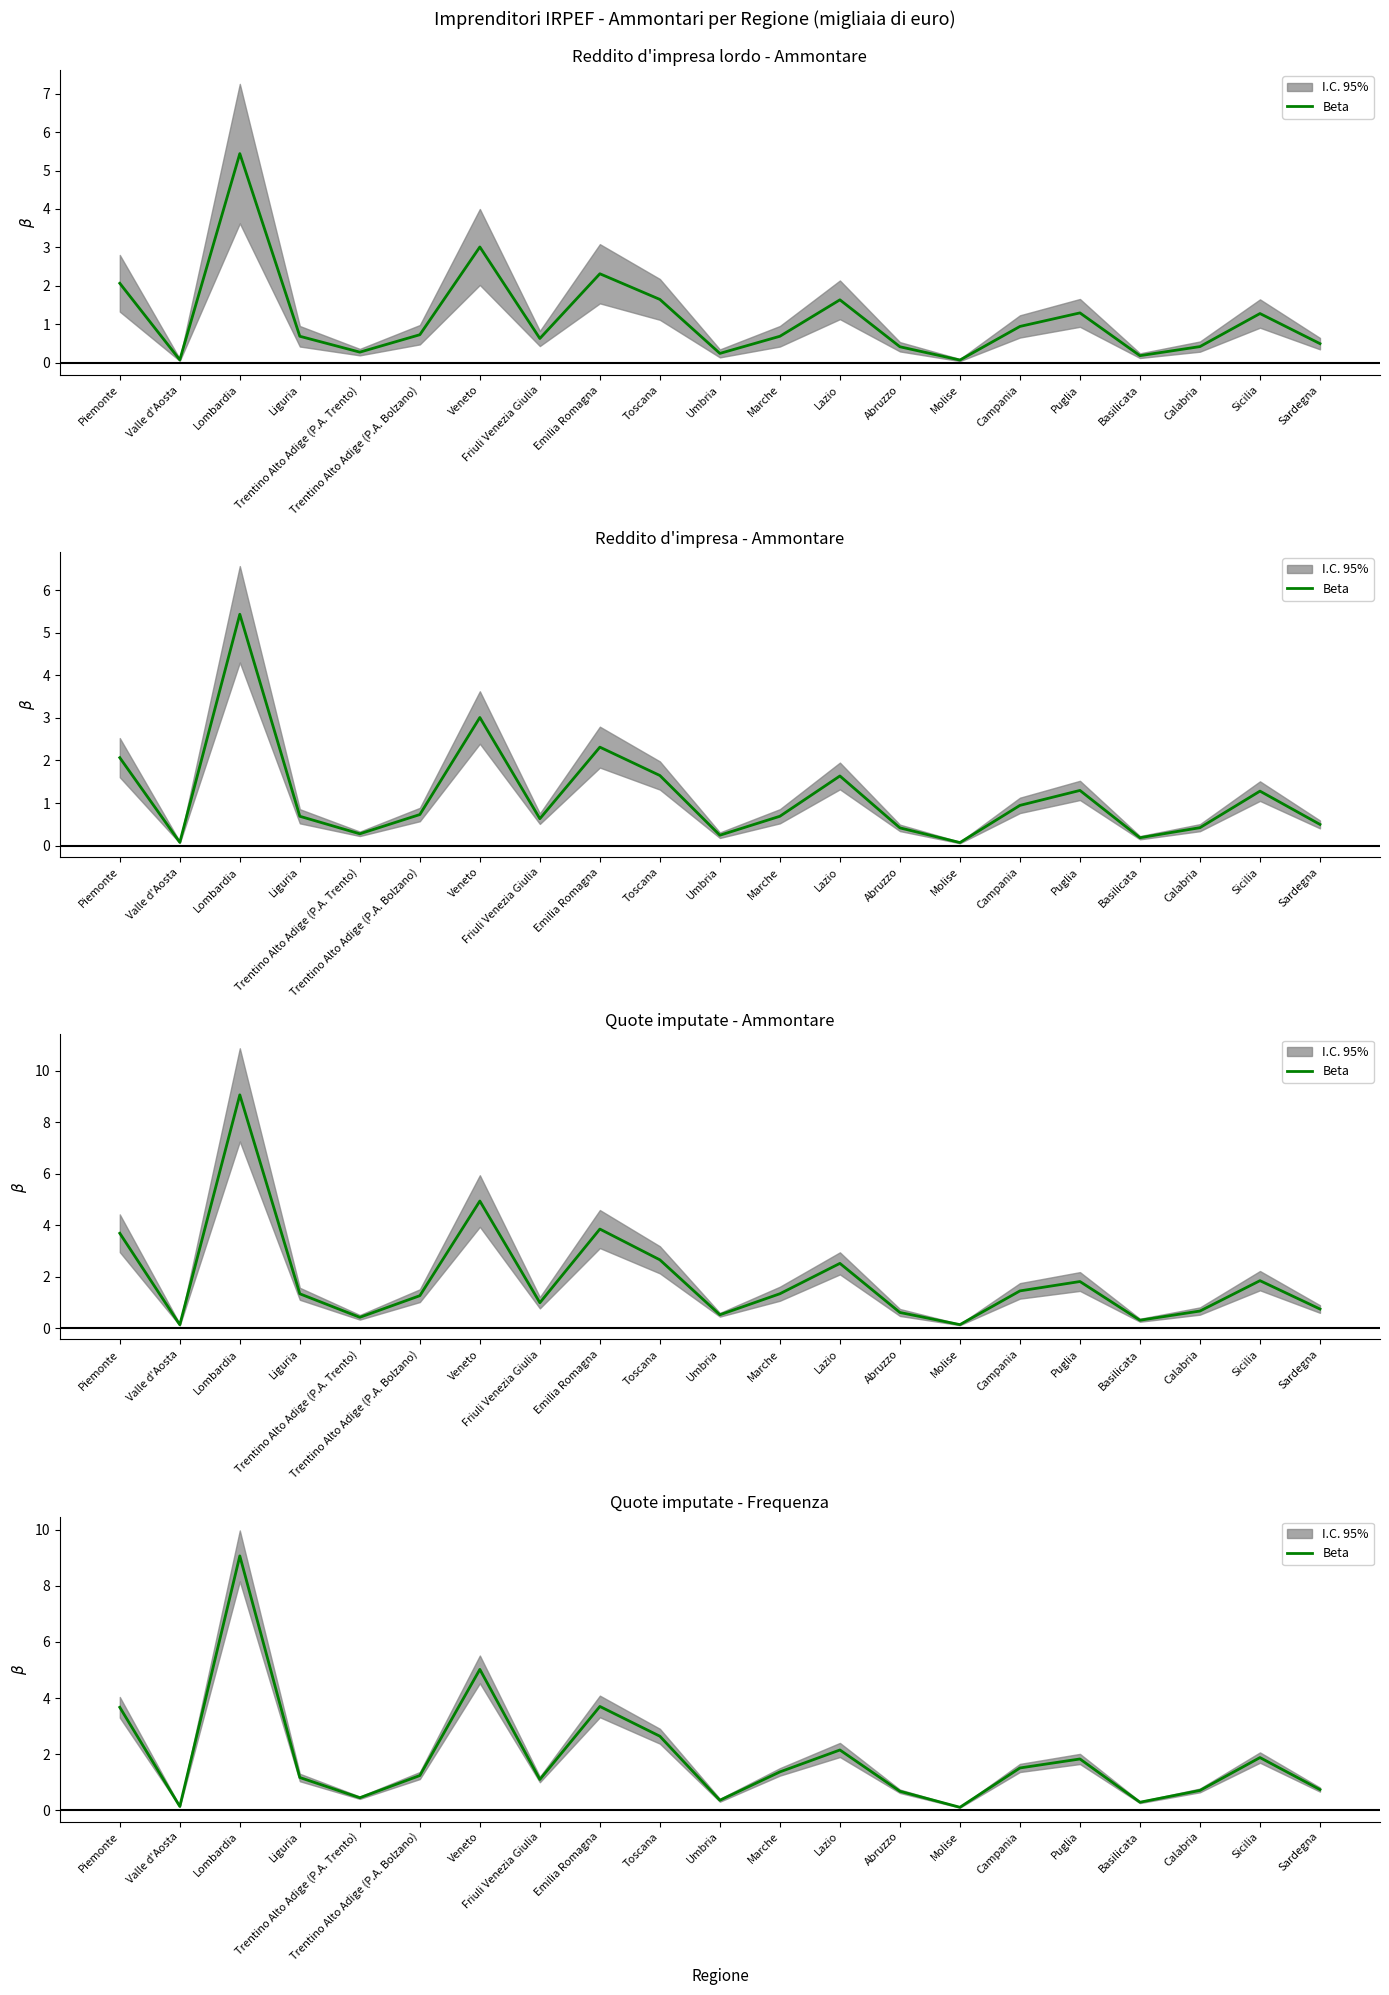

What is the sum of all values?

39.8